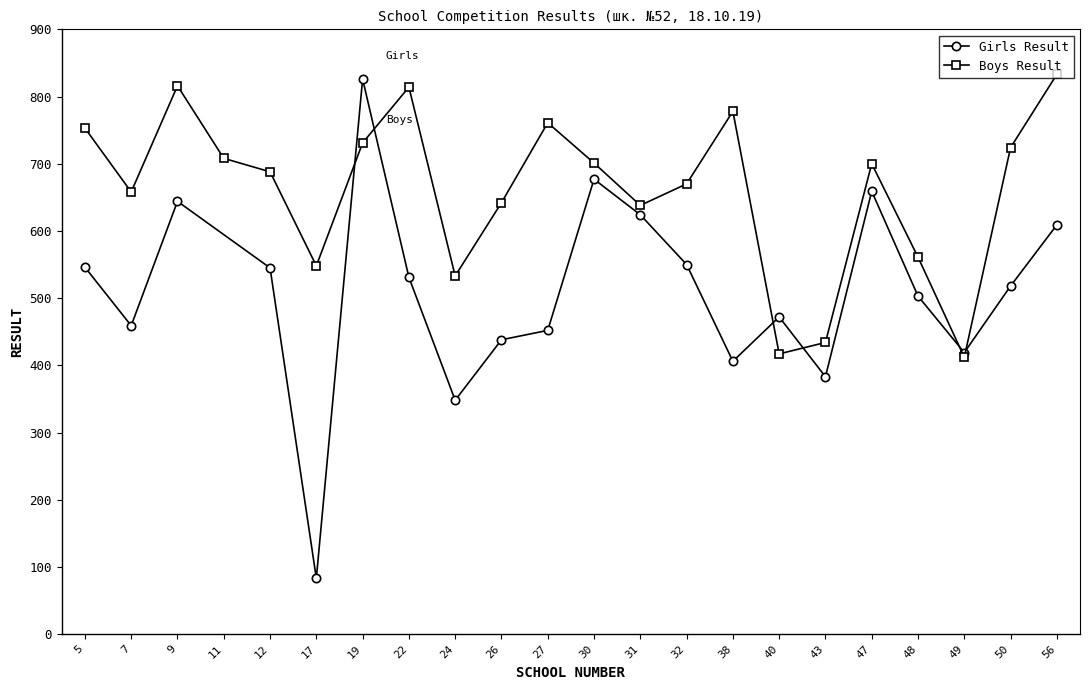

What is the value of the 18th point from the left?

700